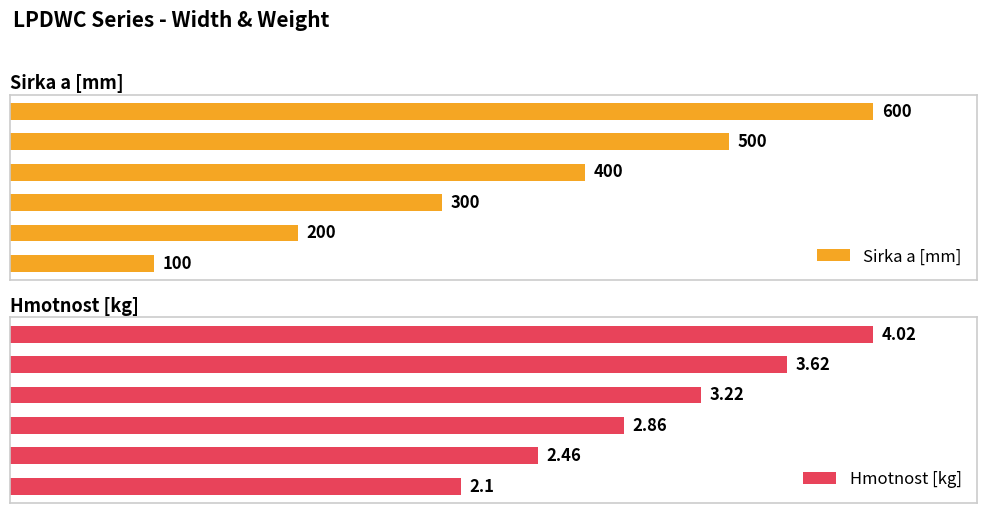

What is the value of the Hmotnost [kg] bar at the 2nd from the left?

2.5